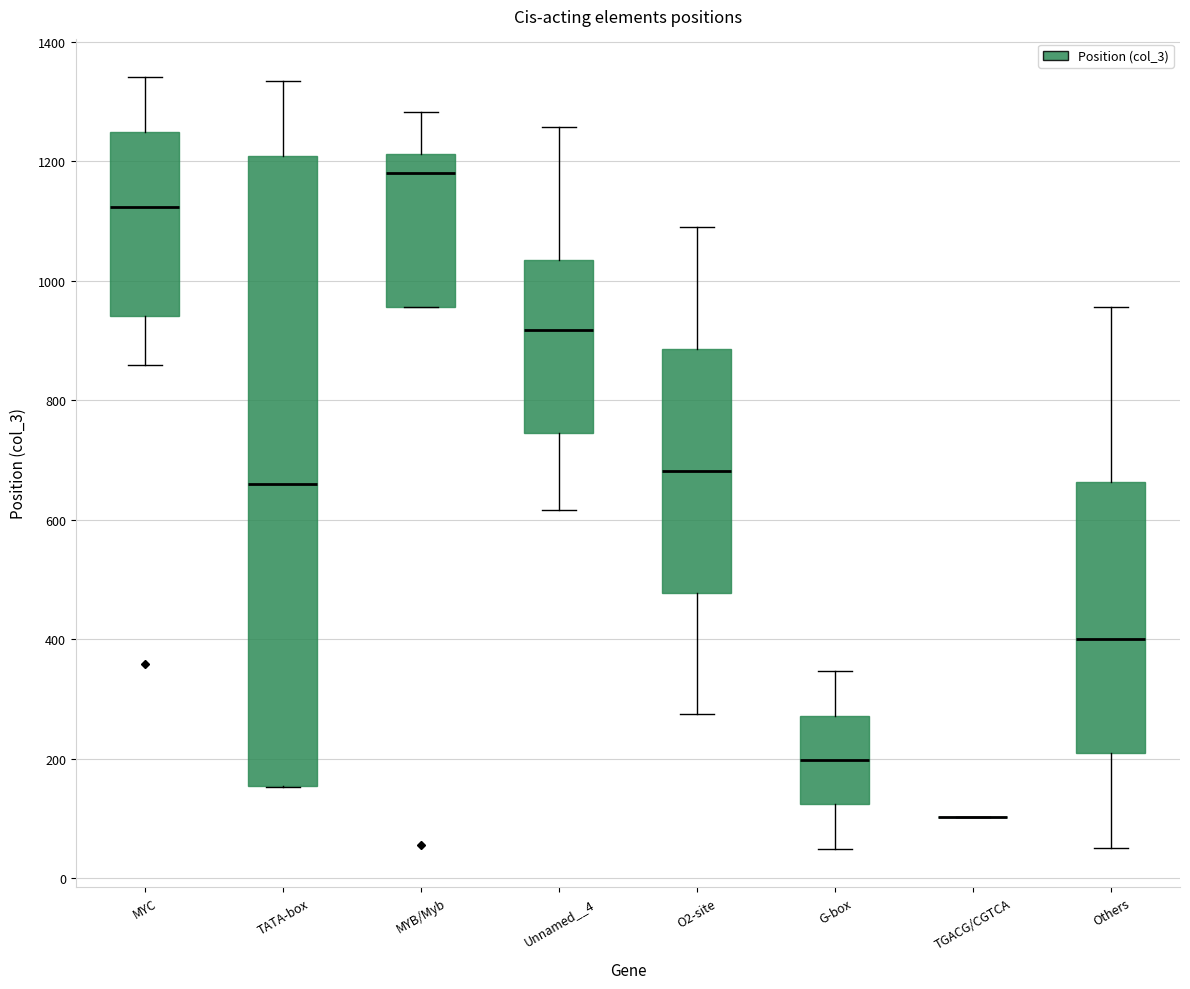

Reading left to right, transcribe this box plot: for each box, give where its median line is, the range the box spans, and where its two whiskers end, as read against the y-axis. The values are not printed on the chart, so give them approximately, as read against the axis.

MYC: median 1120, box 940 to 1240, whiskers 860 to 1340
TATA-box: median 660, box 160 to 1200, whiskers 160 to 1340
MYB/Myb: median 1180, box 960 to 1220, whiskers 960 to 1280
Unnamed__4: median 920, box 740 to 1040, whiskers 620 to 1260
O2-site: median 680, box 480 to 880, whiskers 280 to 1100
G-box: median 200, box 120 to 280, whiskers 40 to 340
TGACG/CGTCA: box collapsed to a line at 100, whiskers 100 to 100
Others: median 400, box 200 to 660, whiskers 60 to 960